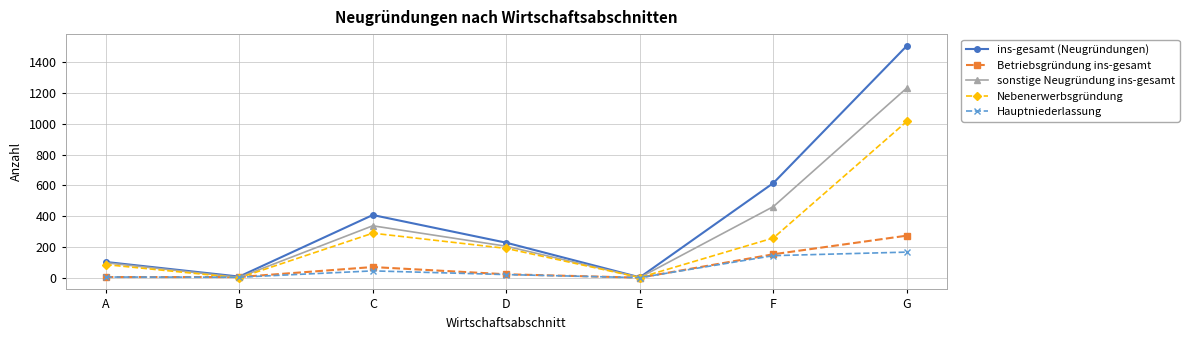

Which category has the highest value across all series?

G